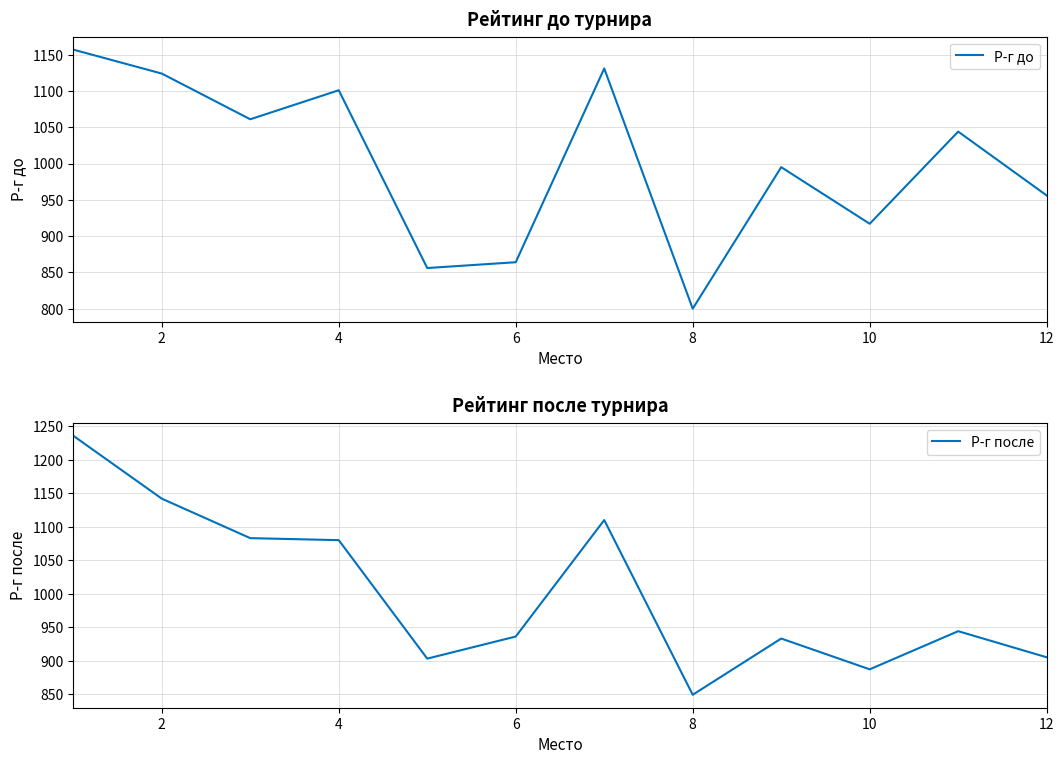

The value of Р-г до at 4 is 1101. True or false?

True